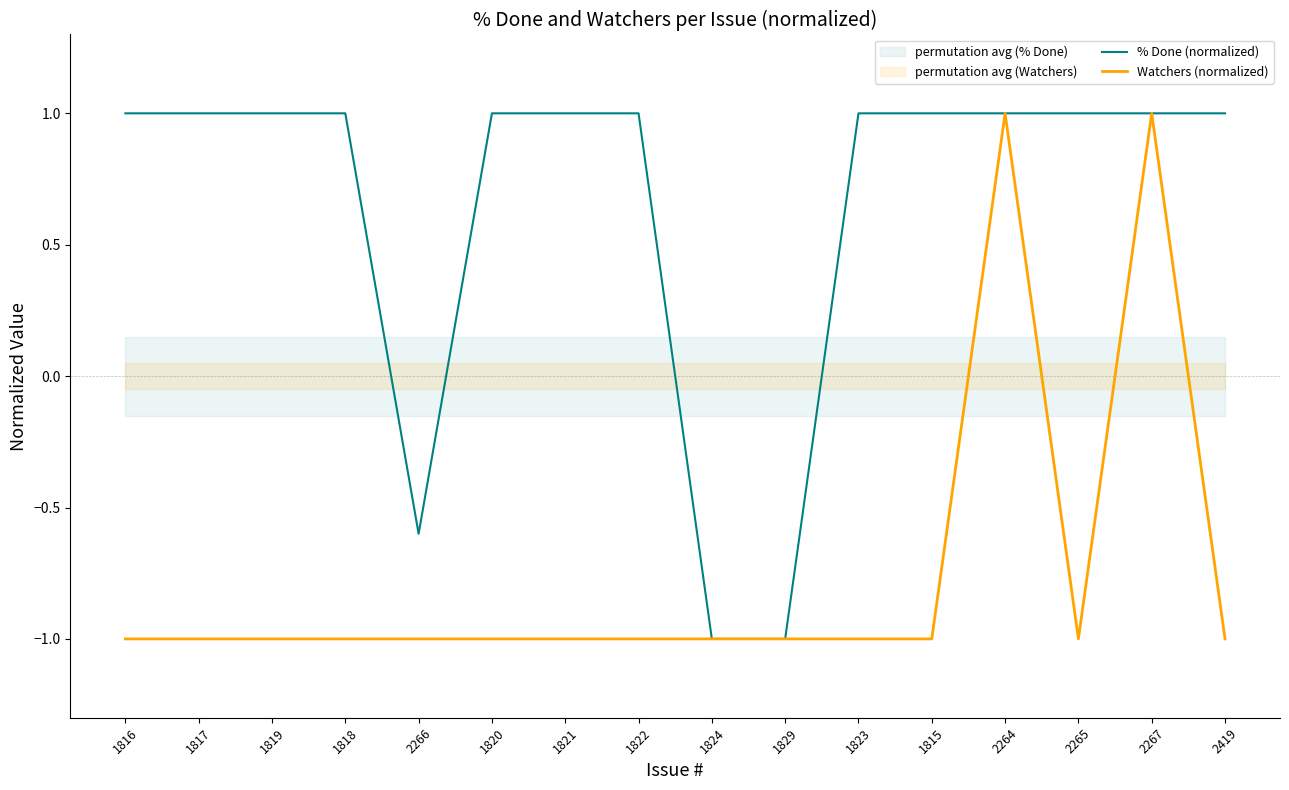

What position from the right is 1818?

13